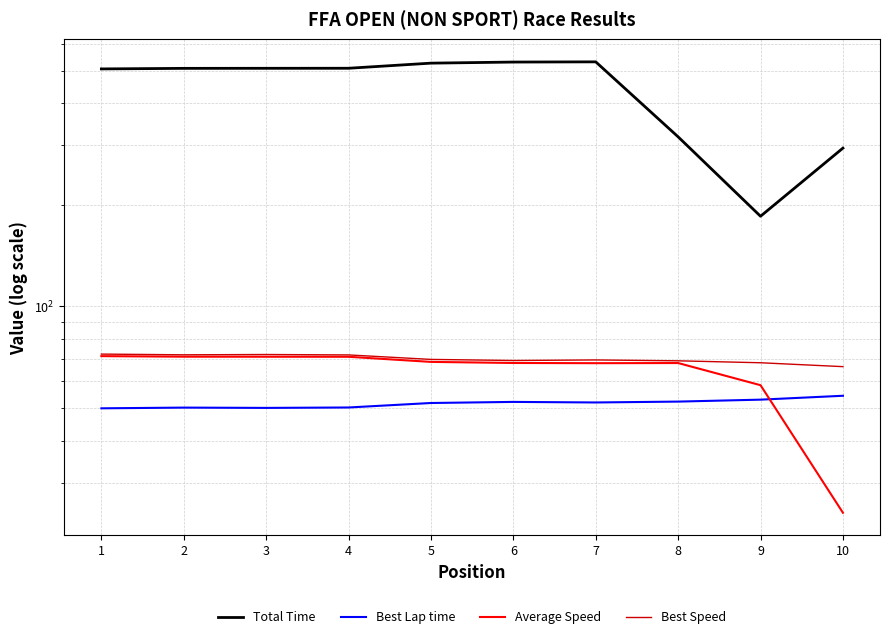

True or false: Average Speed and Total Time intersect in this chart.

False